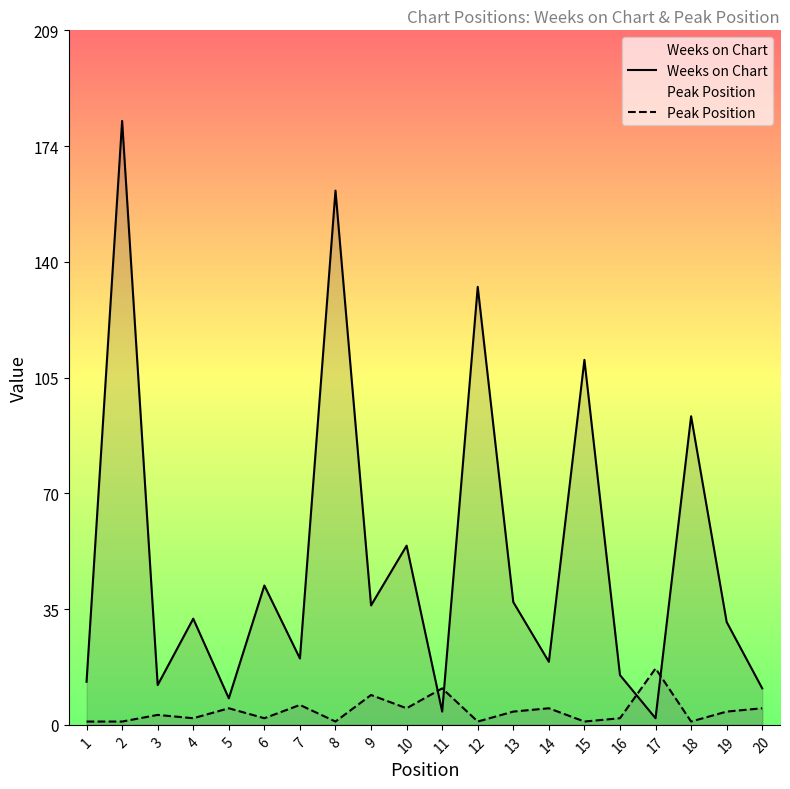

How many values in the Weeks on Chart series are below 32?

10